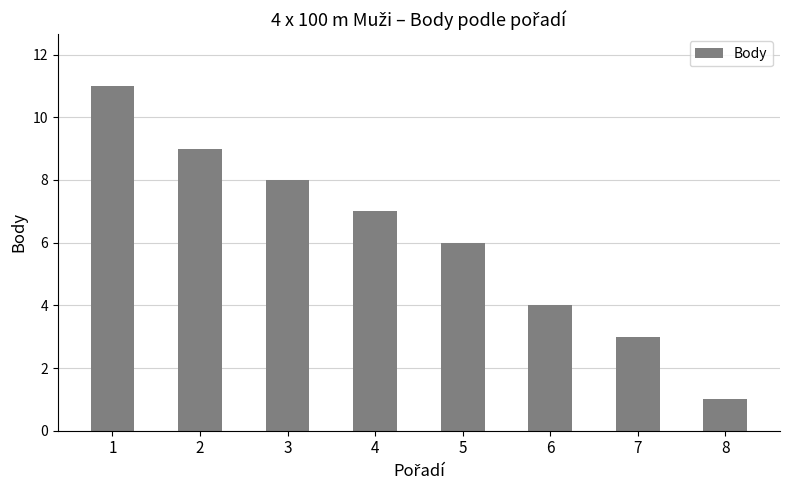

What is the value of the 7th bar from the left?

3